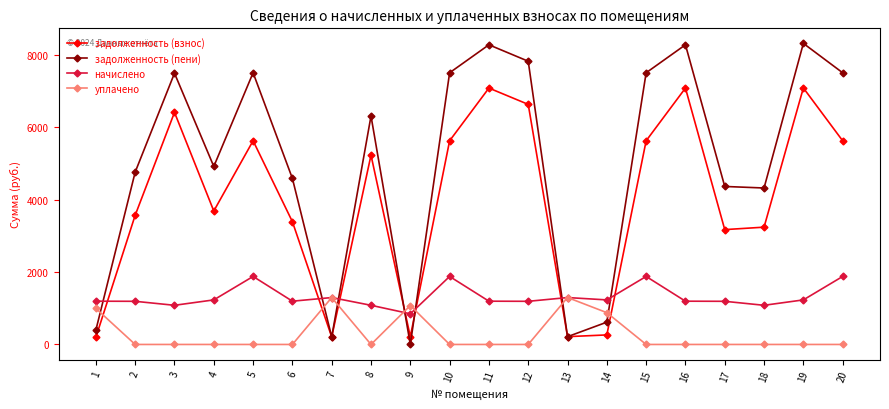

What is the value of the задолженность (взнос) point at the 10th from the left?

5628.3